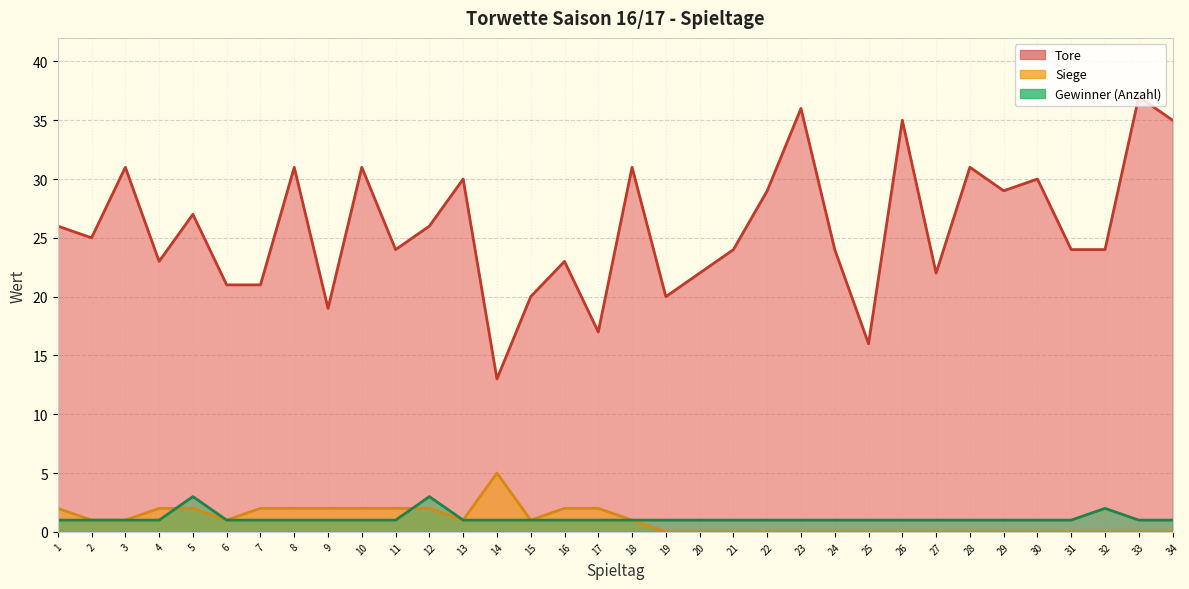

The Siege series shows 1 at 15. True or false?

True